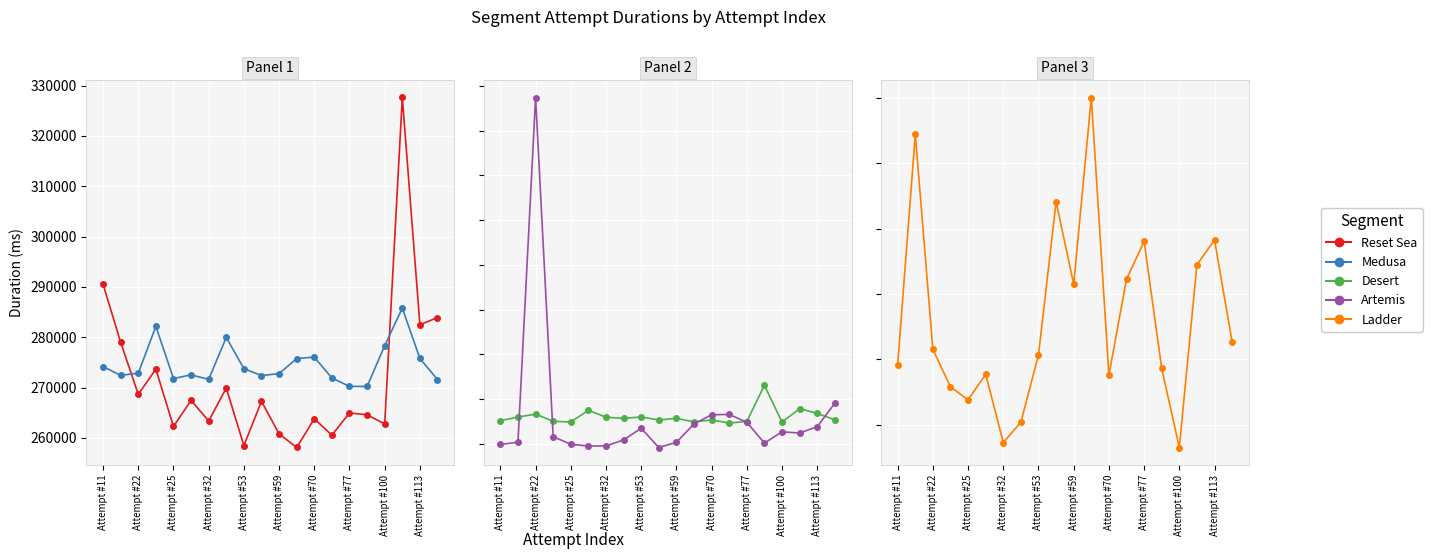

What is the value of the Ladder point at the 18th from the left?

328940